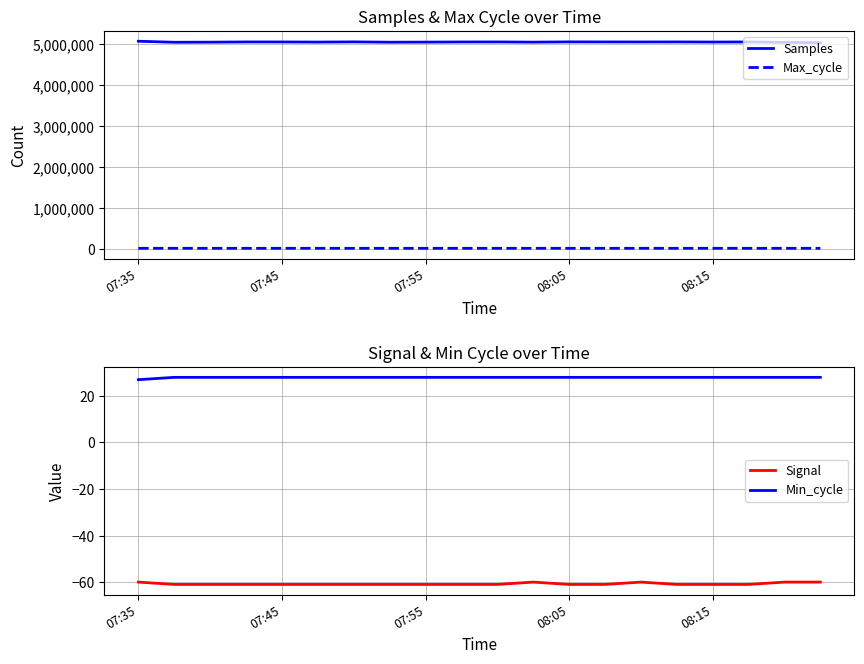

True or false: Max_cycle and Samples intersect in this chart.

False